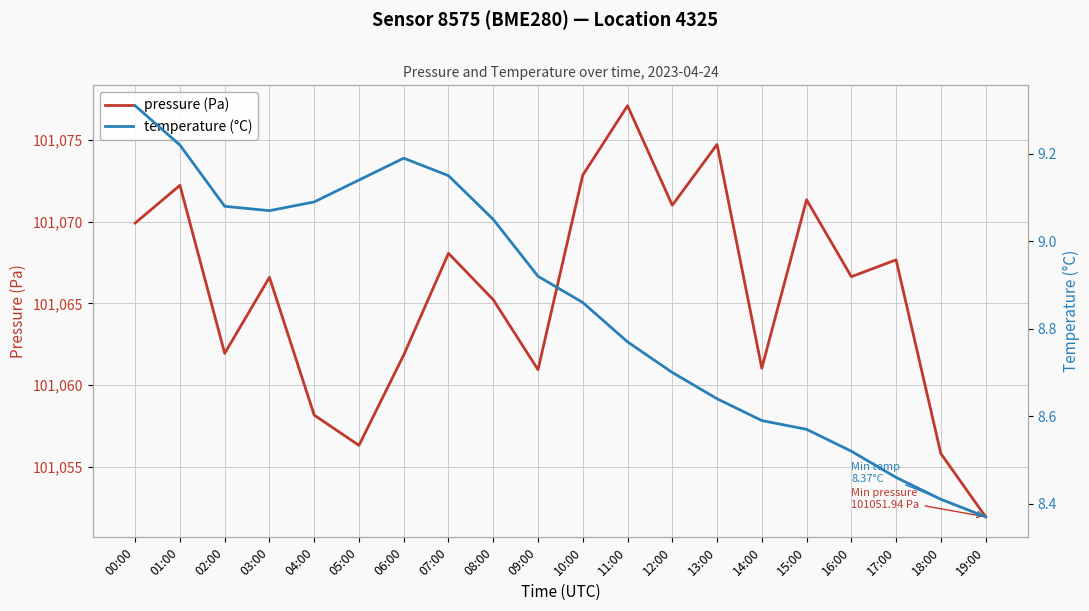

Rank the series by their average value, from lowest to highest.

temperature (°C), pressure (Pa)